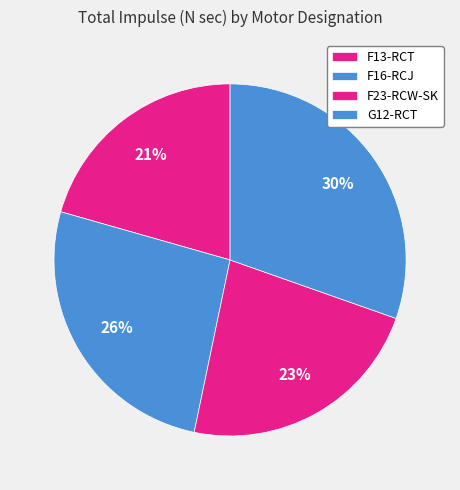

What is the total percentage of F16-RCJ and F13-RCT?

46.7%